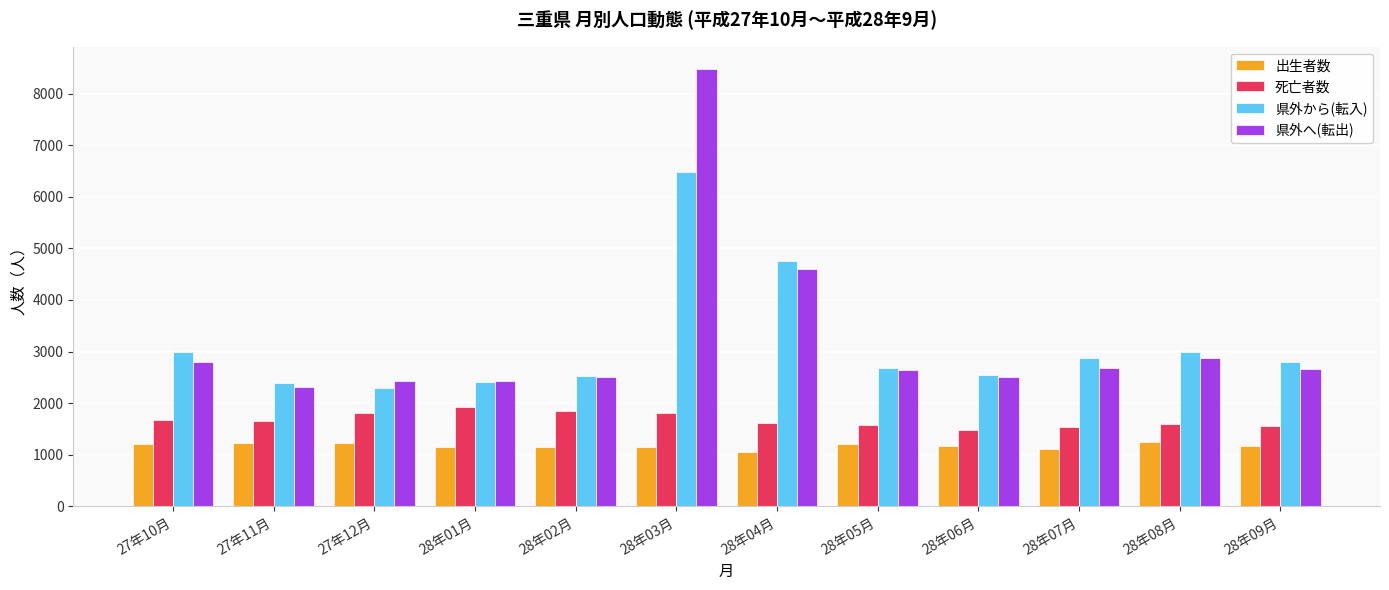

How many data points in 死亡者数 are less than 1661?

6